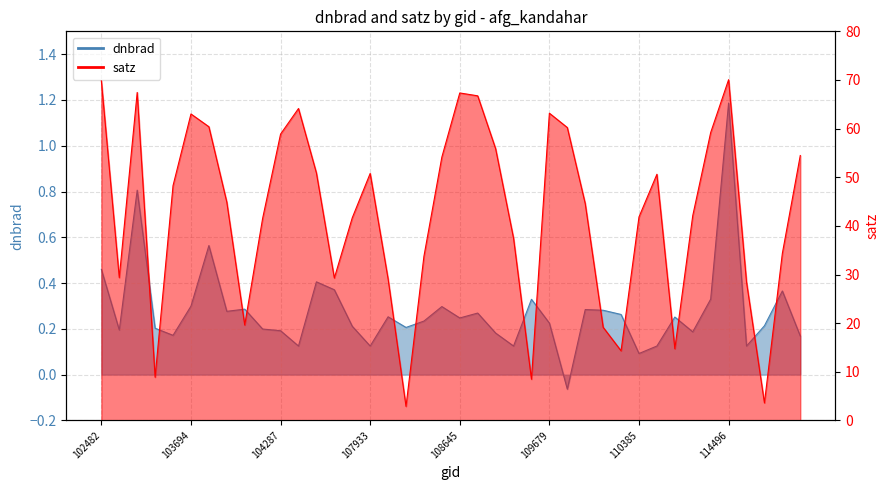

What is the greatest value displayed?

70.1